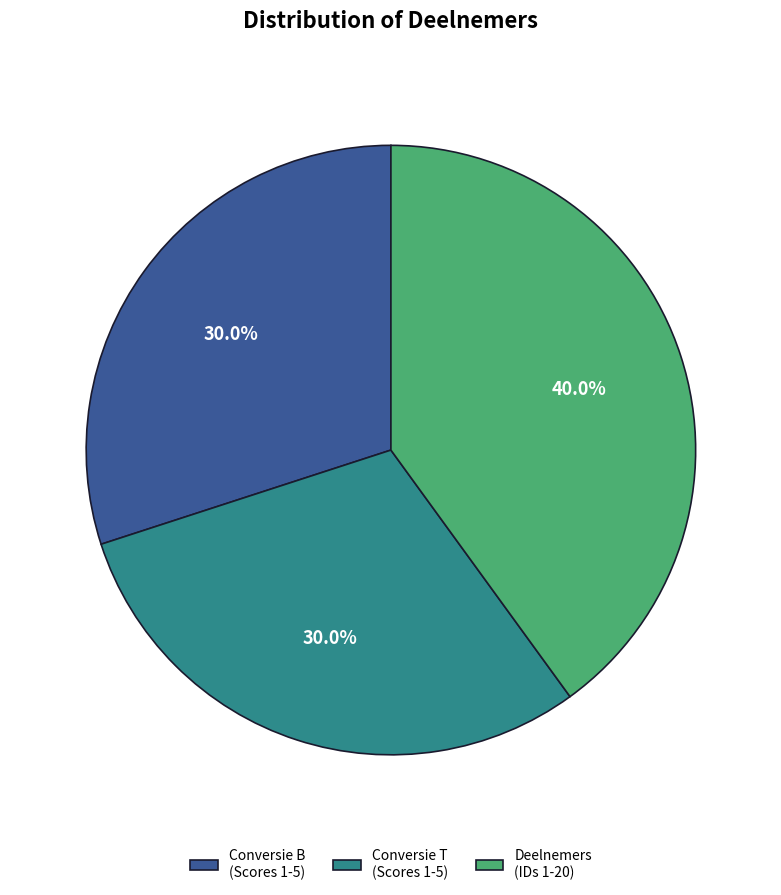

What is the ratio of the value at Deelnemers (IDs 1-20) to the value at Conversie B (Scores 1-5)?

1.3